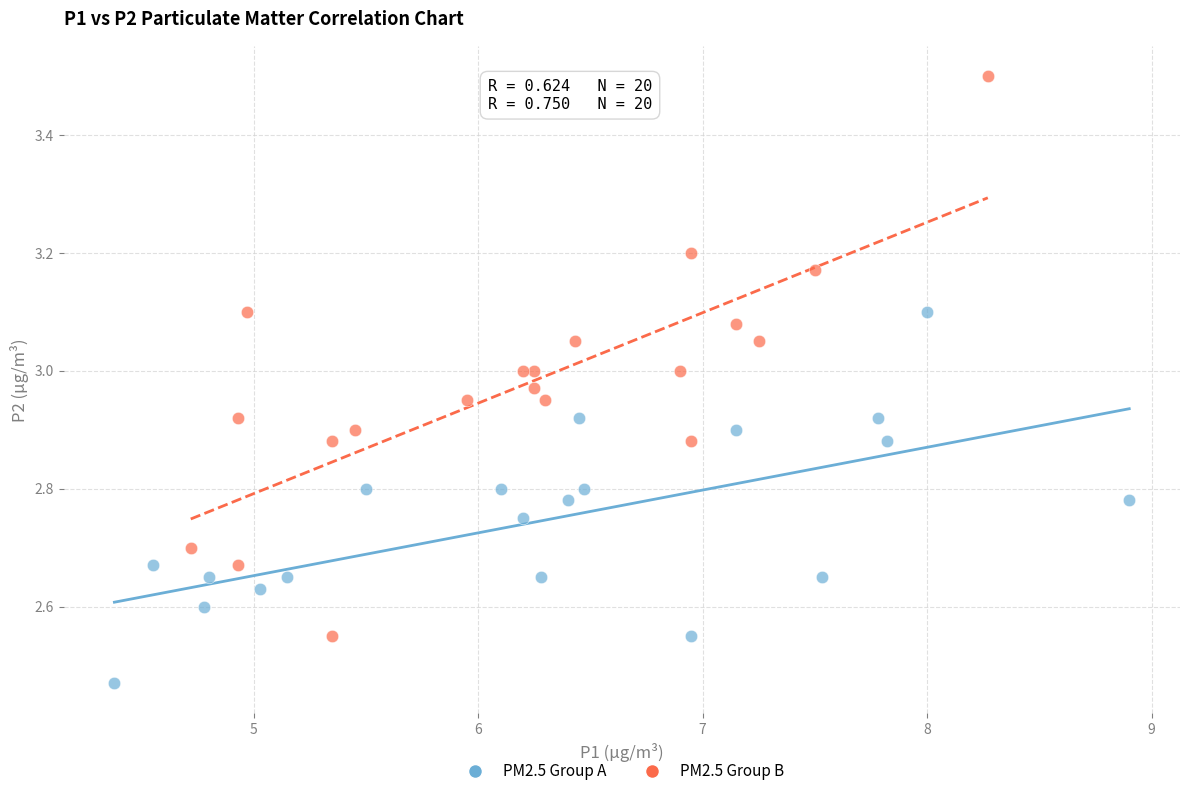

Which series has the largest Y range (max minus min)?

PM2.5 Group B